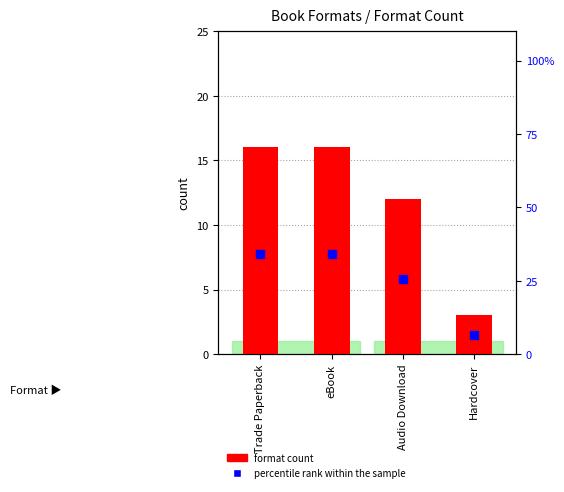

What is the total value across all series at Hardcover?

9.4